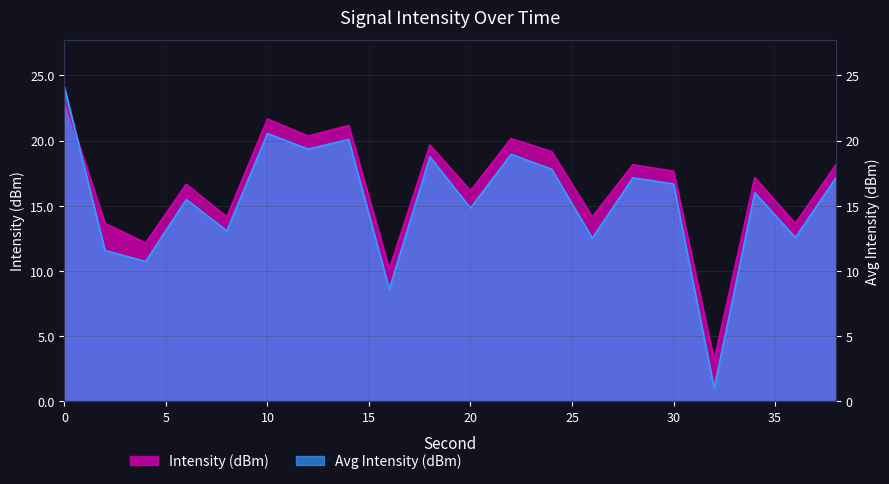

True or false: Avg Intensity and Intensity (dBm) cross at least once.

True